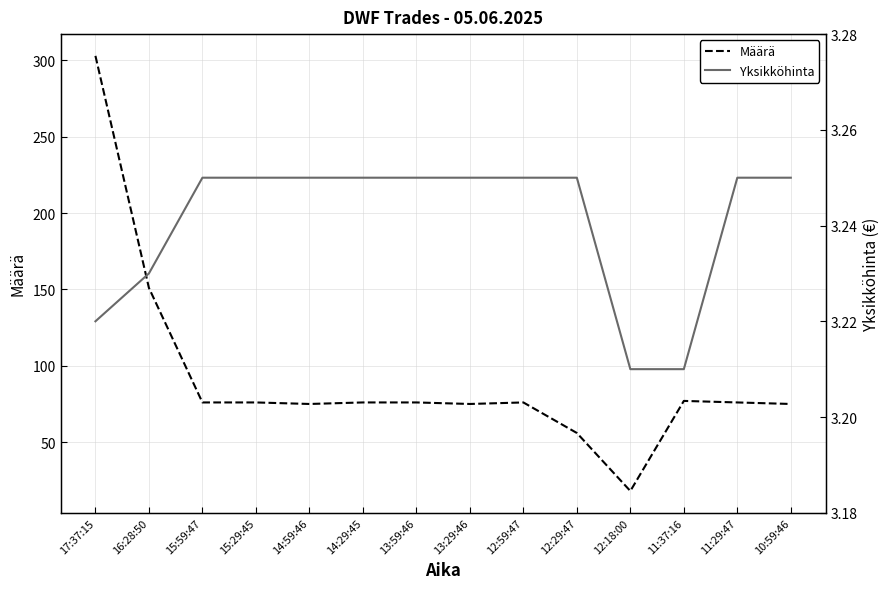

List the series in order of their peak value, highest first.

Määrä, Yksikköhinta